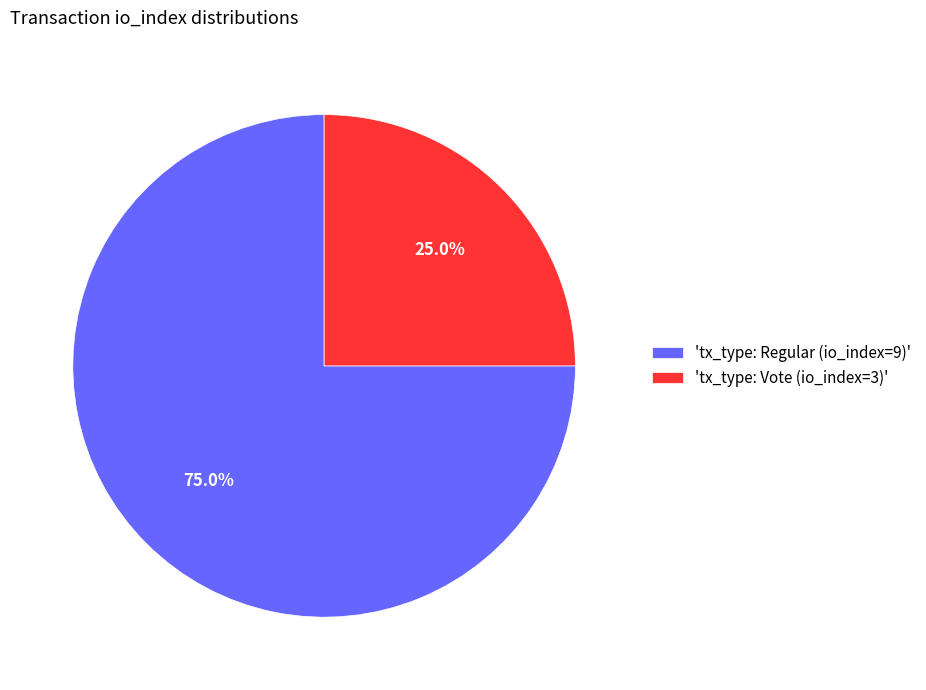

Rank the categories by value from highest to lowest.

'tx_type: Regular (io_index=9)', 'tx_type: Vote (io_index=3)'